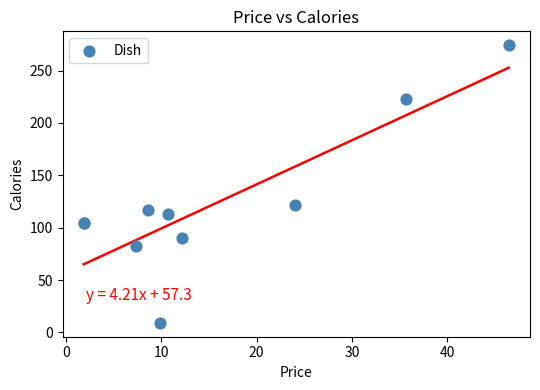

What Y value in the scatter plot is closest to 141?

122.0